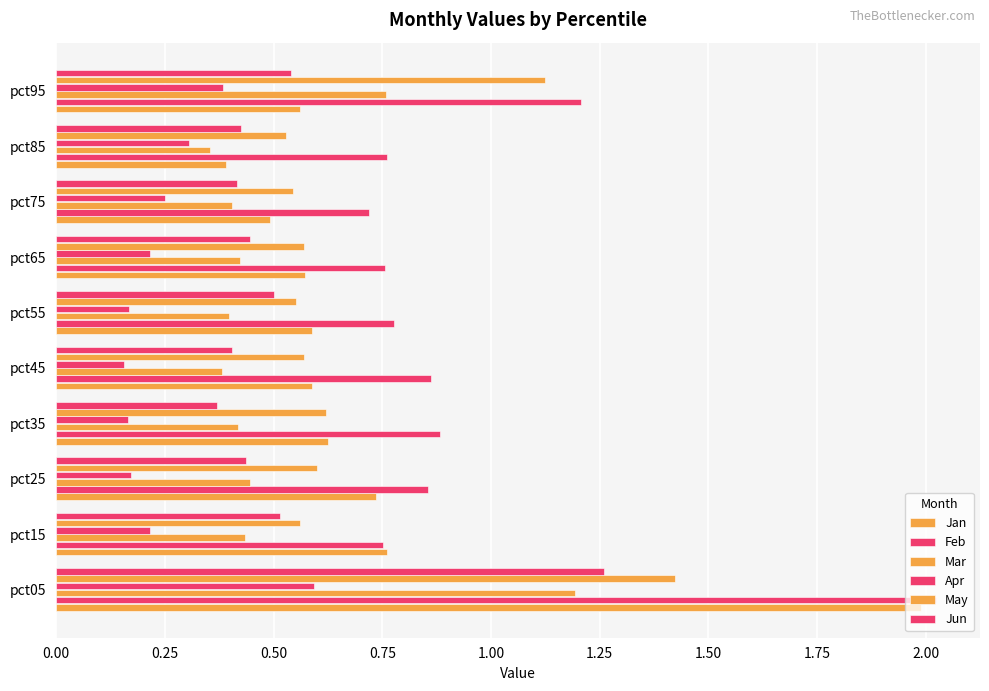

Reading right to left, list all the values displayed in this chart.

Jan: 0.6	0.4	0.5	0.6	0.6	0.6	0.6	0.7	0.8	2.0
Feb: 1.2	0.8	0.7	0.8	0.8	0.9	0.9	0.9	0.8	2.0
Mar: 0.8	0.4	0.4	0.4	0.4	0.4	0.4	0.4	0.4	1.2
Apr: 0.4	0.3	0.2	0.2	0.2	0.2	0.2	0.2	0.2	0.6
May: 1.1	0.5	0.5	0.6	0.6	0.6	0.6	0.6	0.6	1.4
Jun: 0.5	0.4	0.4	0.4	0.5	0.4	0.4	0.4	0.5	1.3